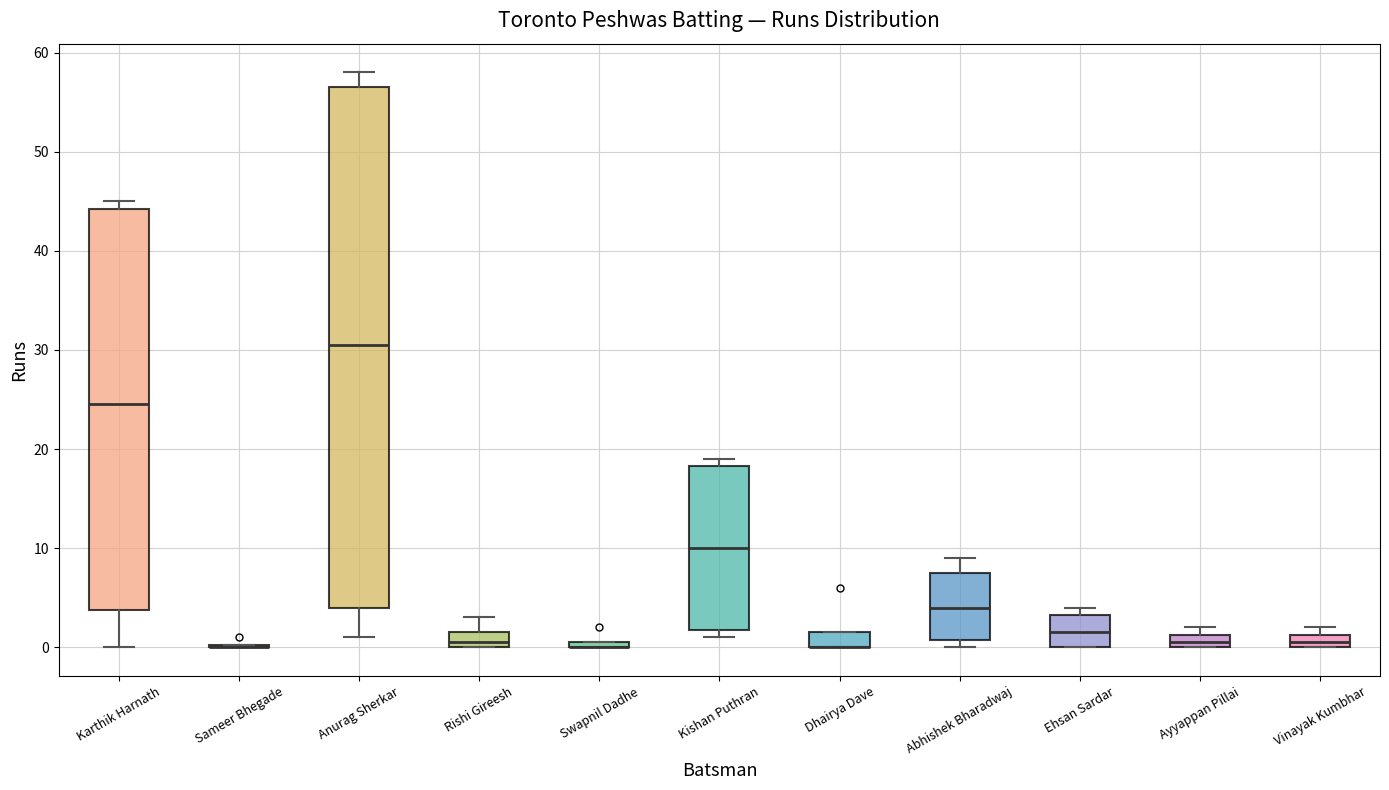

Which box is the tallest, from its lower edge to its upper edge?

Anurag Sherkar